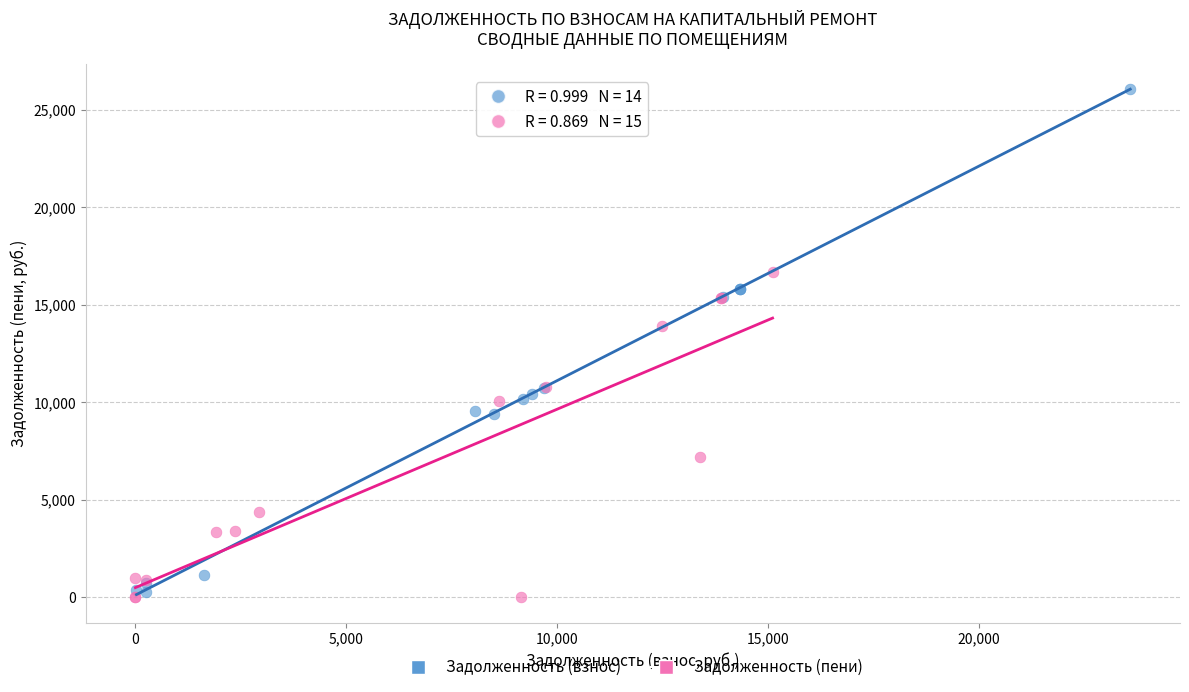

Which series has the largest Y range (max minus min)?

Задолженность (взнос)